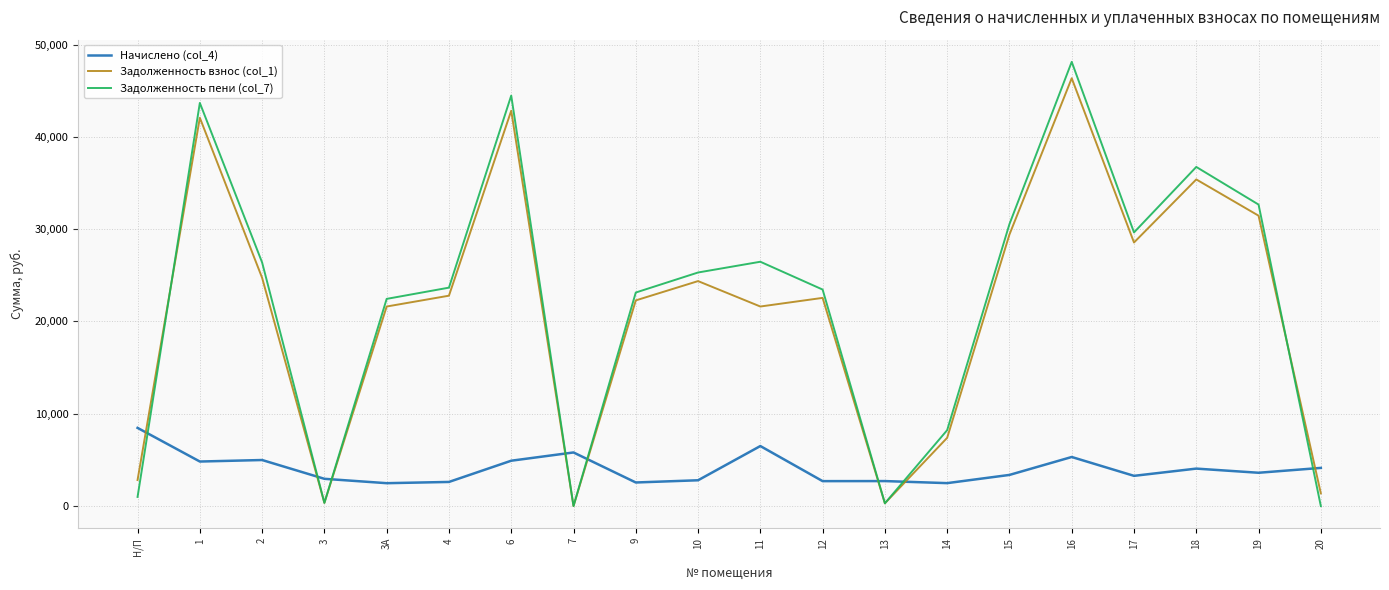

The value of Задолженность взнос (col_1) at 18 is 56242.2. True or false?

False